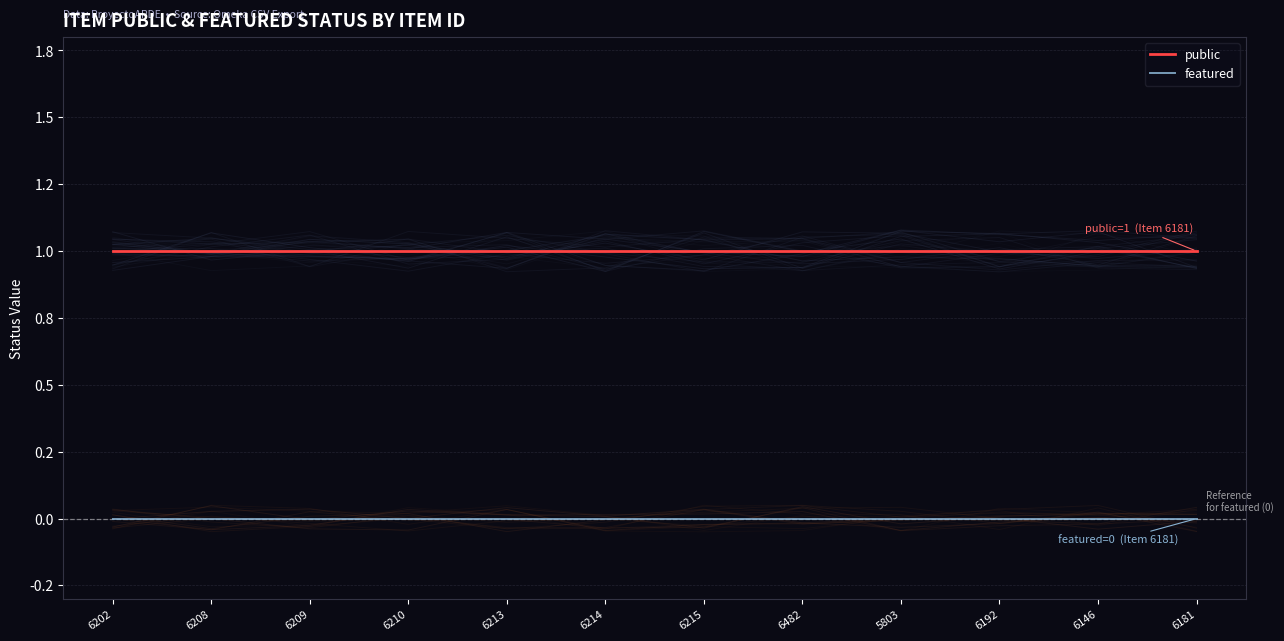

The value of public at 6213 is 1. True or false?

True